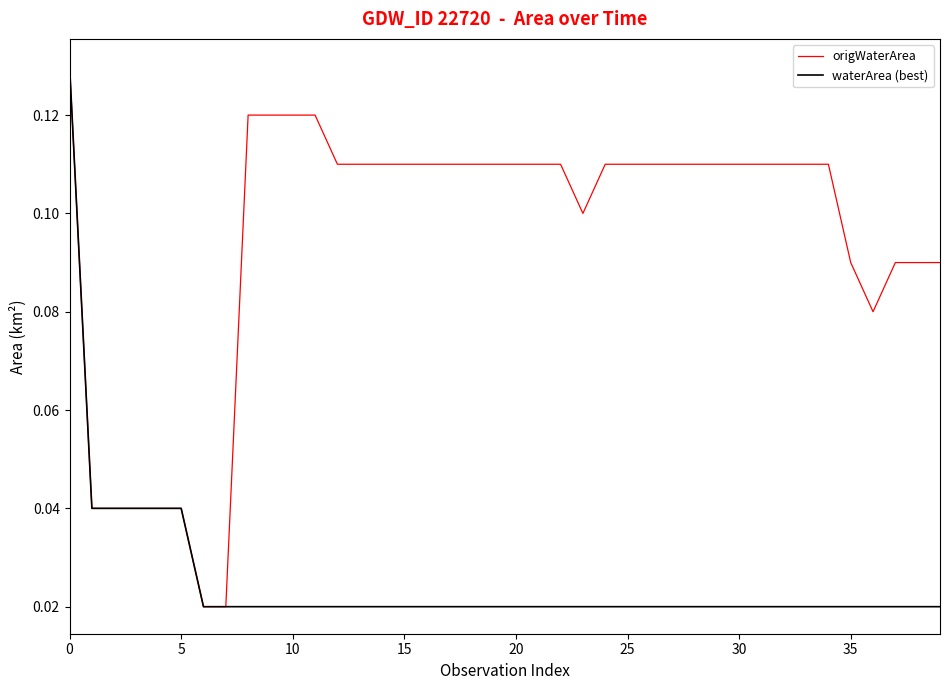

Rank the series by their average value, from highest to lowest.

origWaterArea, waterArea (best)